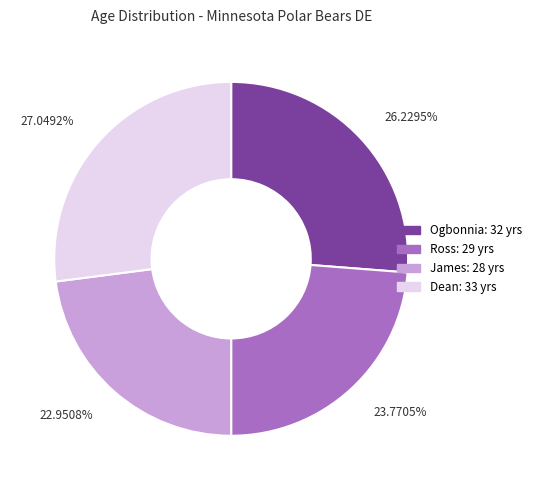

How many slices are in this pie chart?

4